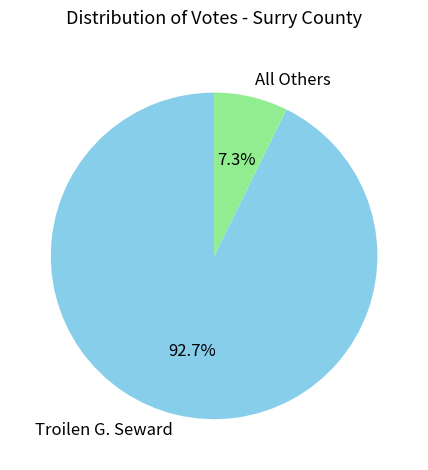

Which slice is the largest?

Troilen G. Seward